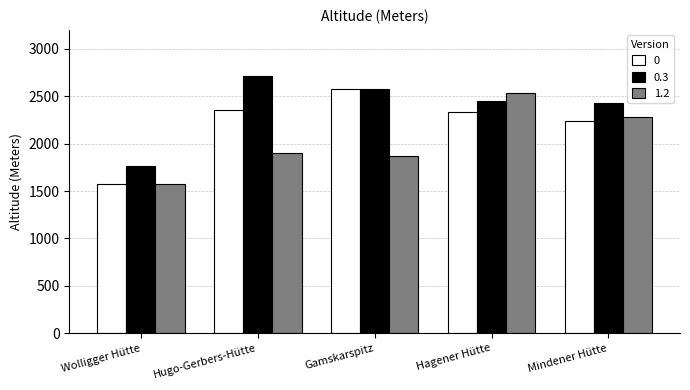

What is the label of the 3rd bar from the left?

Gamskarspitz